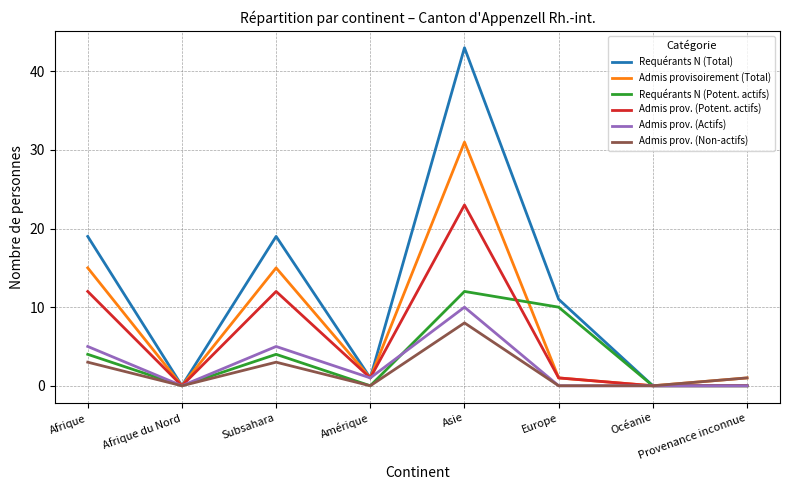

Reading left to right, what are all the values shown in this chart?

Requérants N (Total): Afrique=19	Afrique du Nord=0	Subsahara=19	Amérique=1	Asie=43	Europe=11	Océanie=0	Provenance inconnue=0
Admis provisoirement (Total): Afrique=15	Afrique du Nord=0	Subsahara=15	Amérique=1	Asie=31	Europe=1	Océanie=0	Provenance inconnue=1
Requérants N (Potent. actifs): Afrique=4	Afrique du Nord=0	Subsahara=4	Amérique=0	Asie=12	Europe=10	Océanie=0	Provenance inconnue=0
Admis prov. (Potent. actifs): Afrique=12	Afrique du Nord=0	Subsahara=12	Amérique=1	Asie=23	Europe=1	Océanie=0	Provenance inconnue=0
Admis prov. (Actifs): Afrique=5	Afrique du Nord=0	Subsahara=5	Amérique=1	Asie=10	Europe=0	Océanie=0	Provenance inconnue=0
Admis prov. (Non-actifs): Afrique=3	Afrique du Nord=0	Subsahara=3	Amérique=0	Asie=8	Europe=0	Océanie=0	Provenance inconnue=1